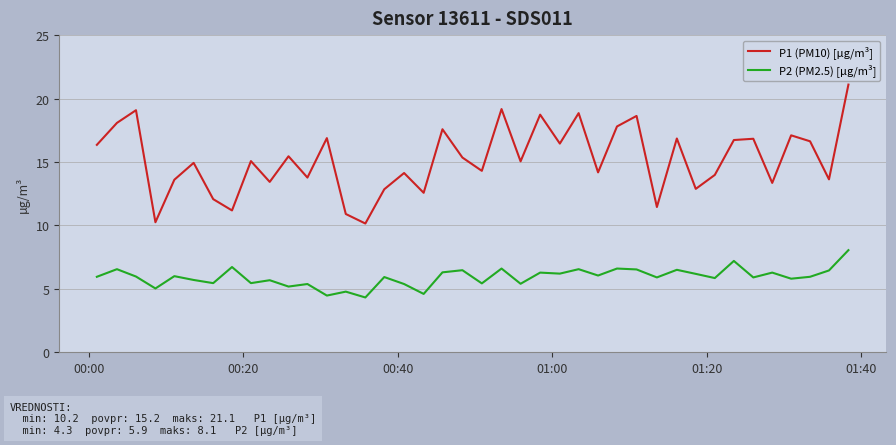

How many distinct data groups are displayed?

2